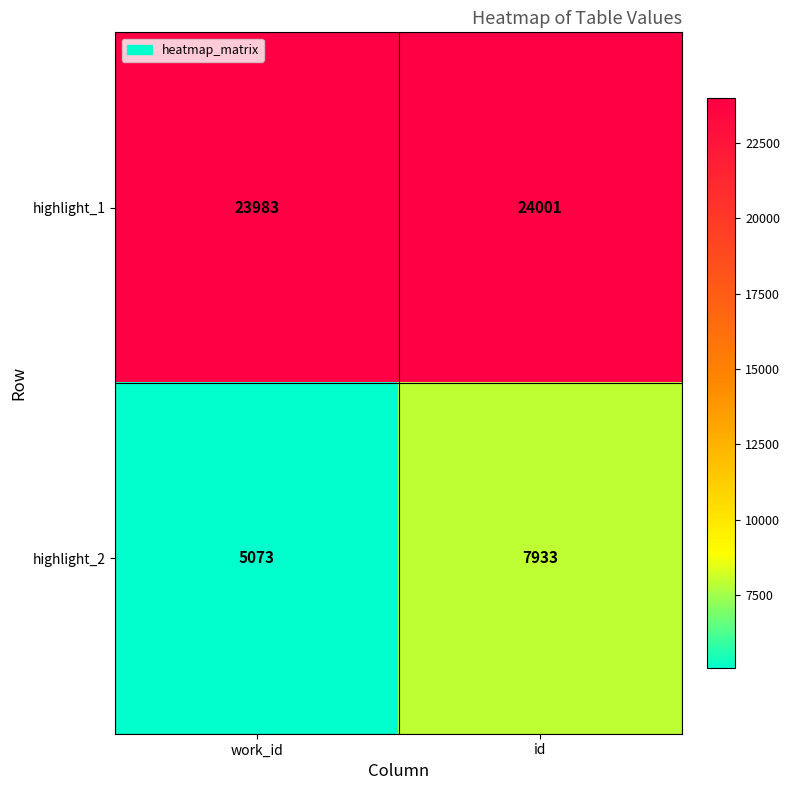

Which label corresponds to the largest value in the chart?

id